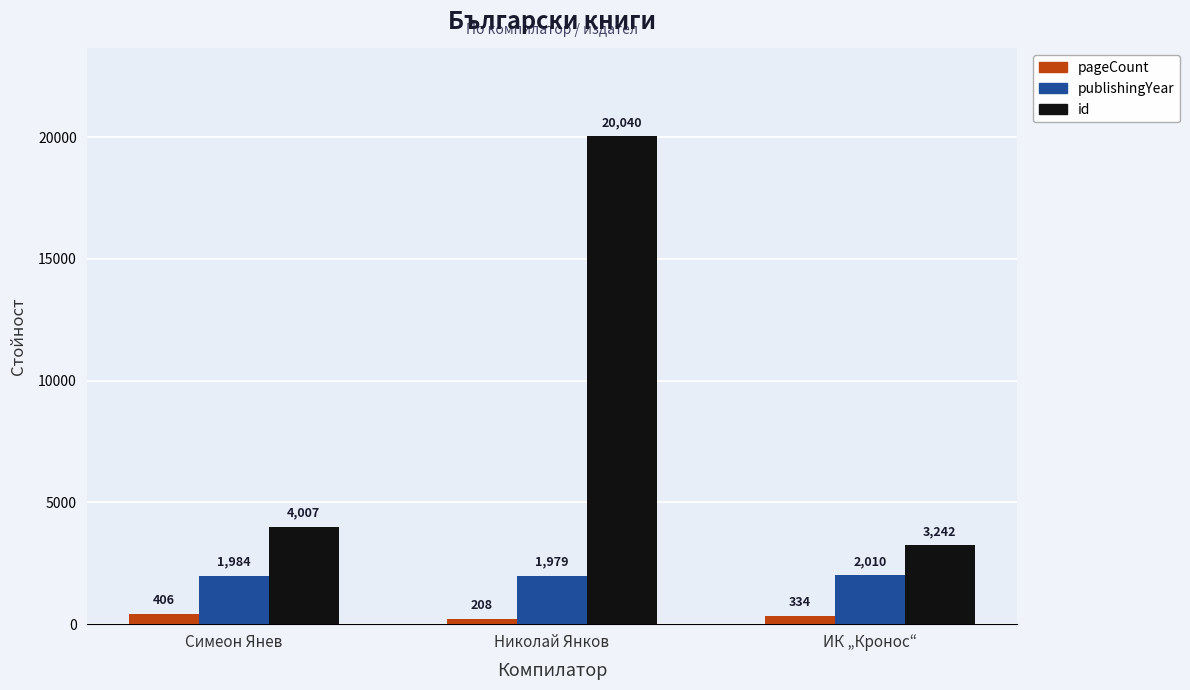

What are all the series names shown in the legend?

pageCount, publishingYear, id